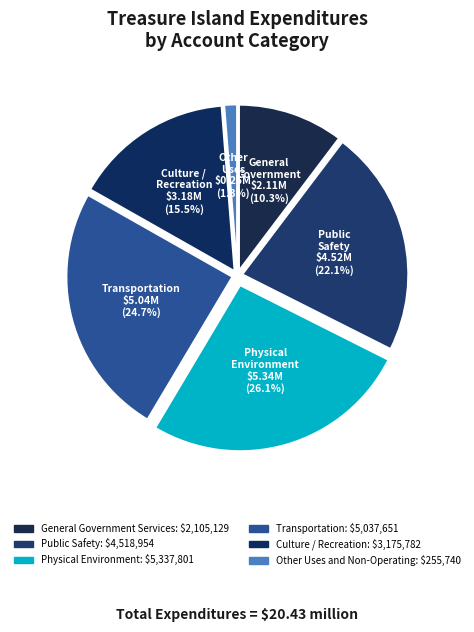

Is there any slice that represents more than half of the pie?

No